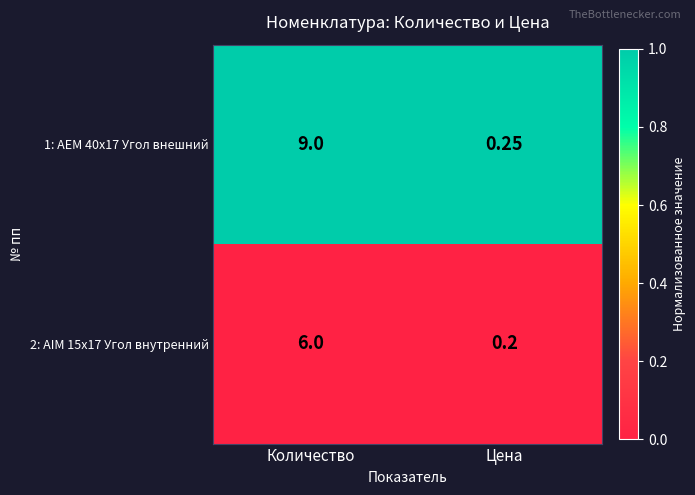

At Цена, list the series in order from largest to smallest.

1: AEM 40x17 Угол внешний, 2: AIM 15x17 Угол внутренний